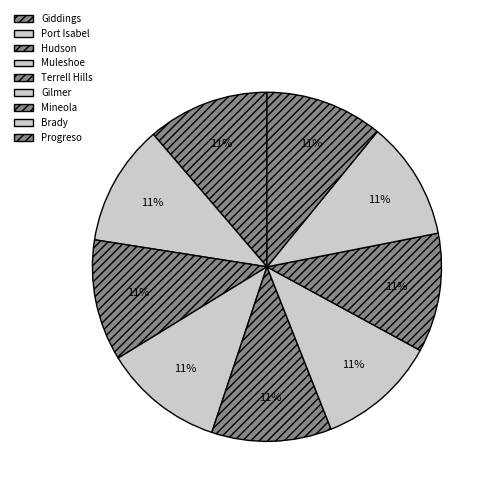

What is the ratio of the value at Hudson to the value at Brady?

1.0